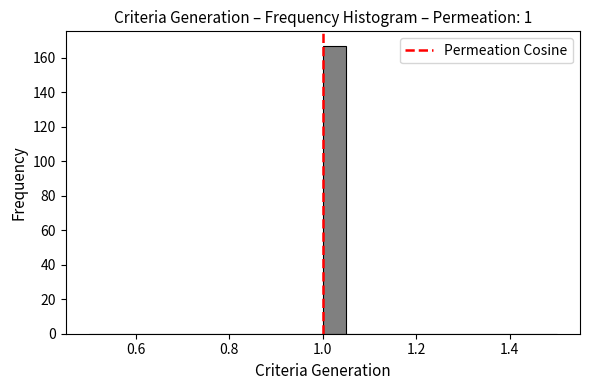

Read against the x-axis, roughly where is the centre of the tallest bar?

1.02